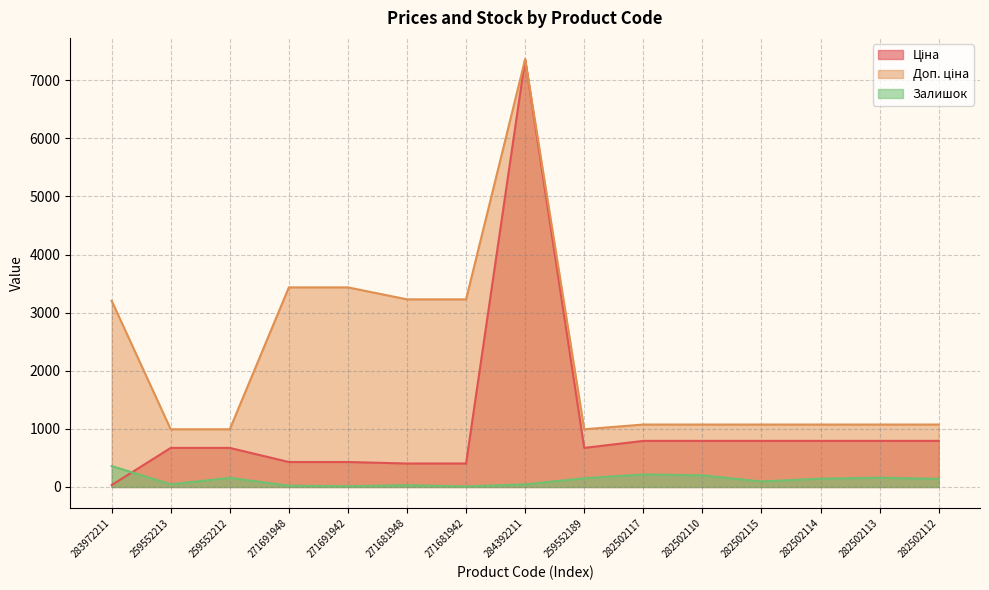

Is it true that Доп. ціна equals 1007.4 at 271691948?

False